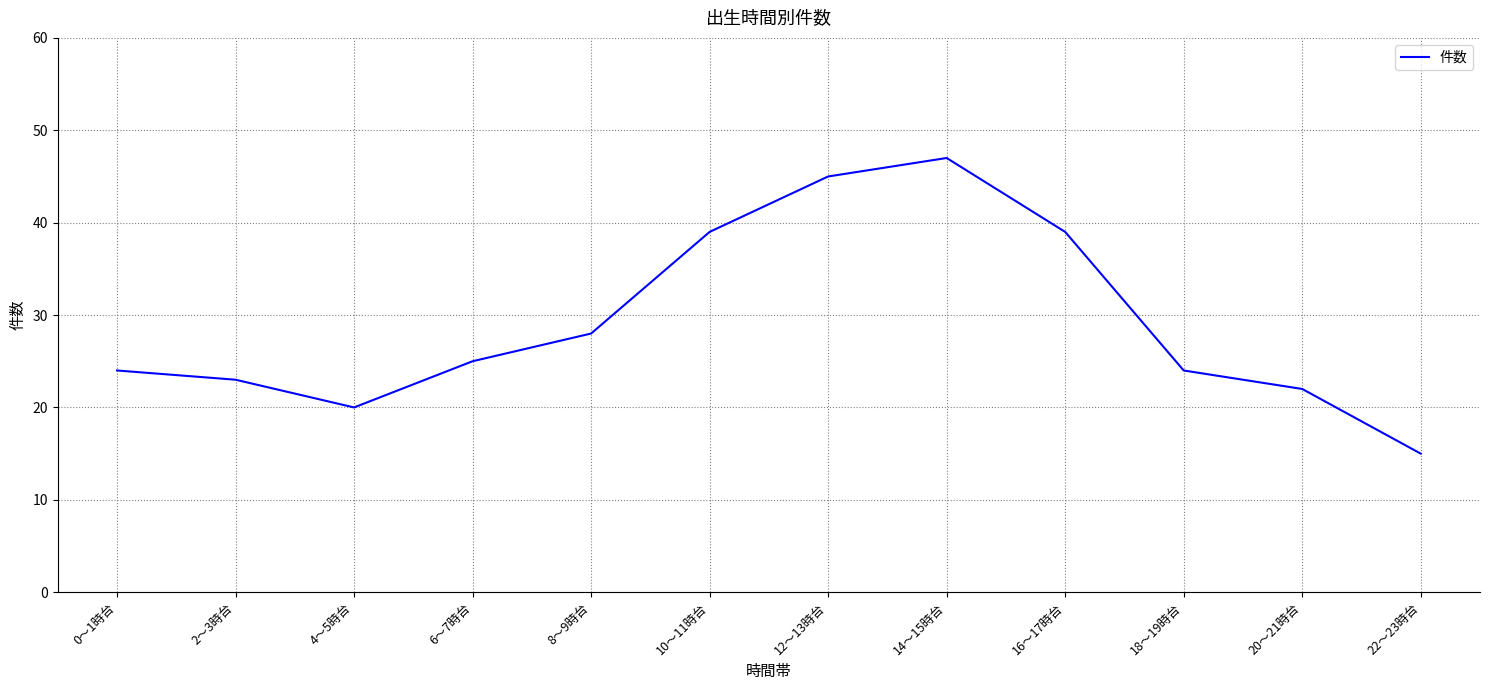

What is the smallest value displayed?

15